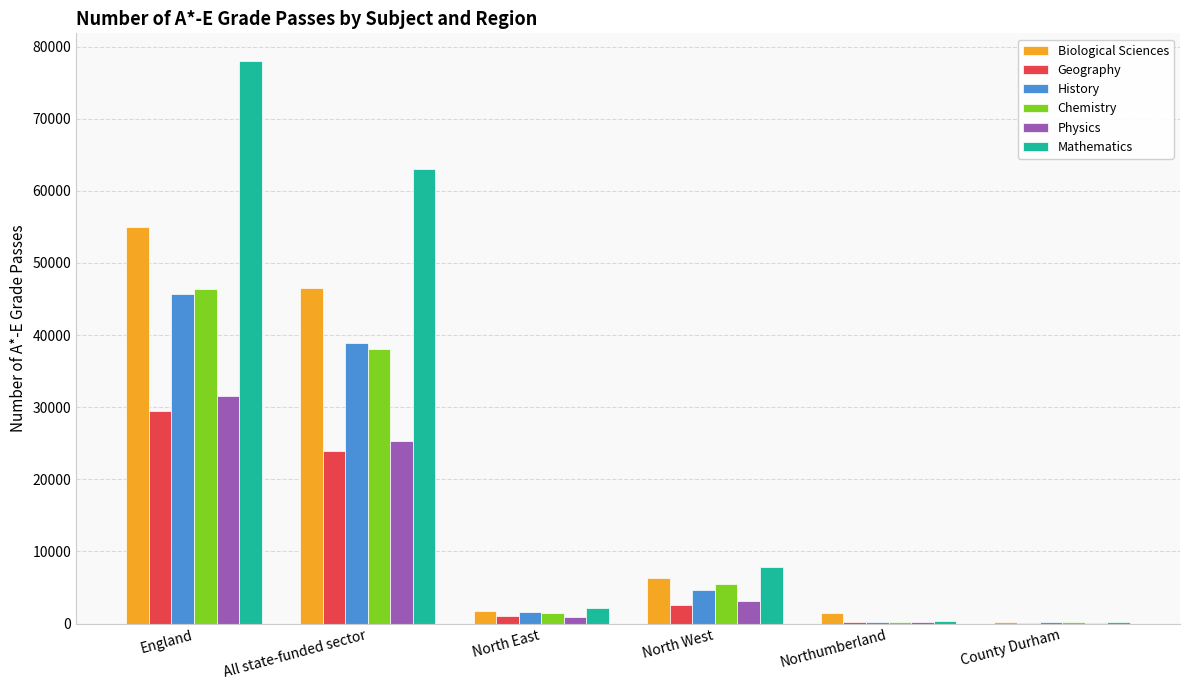

Which category has the highest value across all series?

England